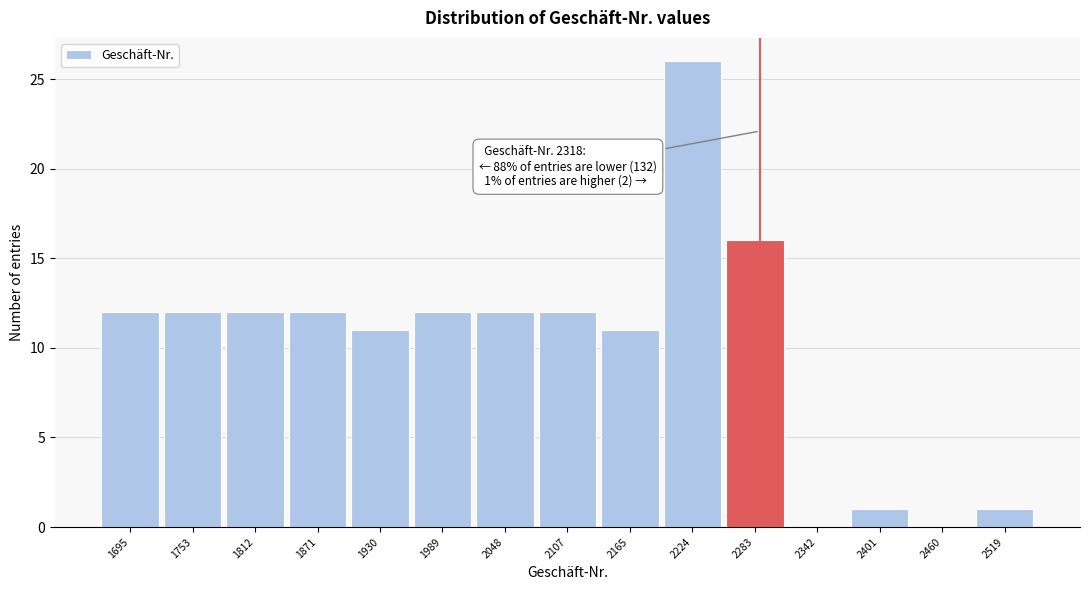

Reading left to right, extract all data points from this chart.

1695=12	1753=12	1812=12	1871=12	1930=11	1989=12	2048=12	2107=12	2165=11	2224=26	2283=16	2342=0	2401=1	2460=0	2519=1